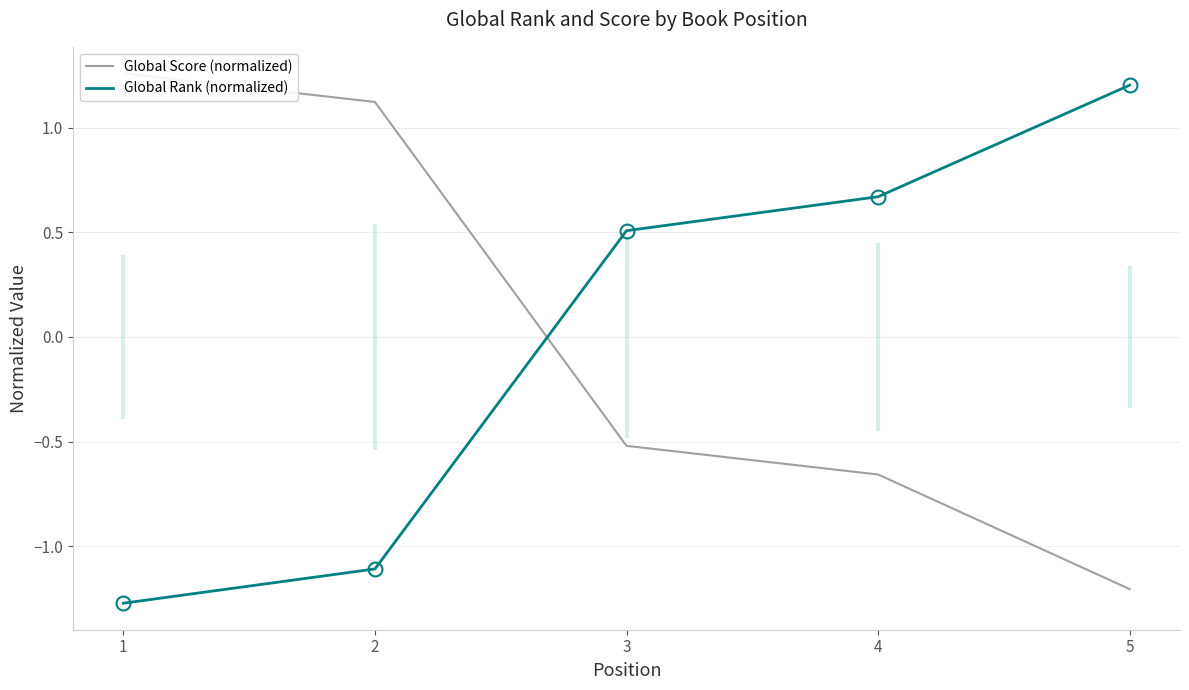

Read the Global Score (normalized) value at 1.

1.3